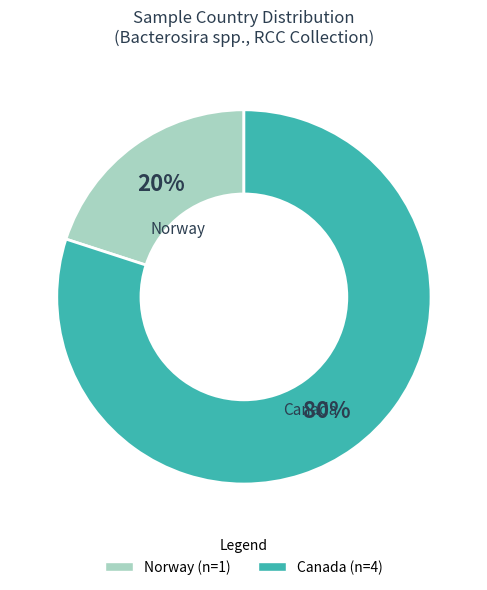

Is it true that Canada is 72% of the pie?

False